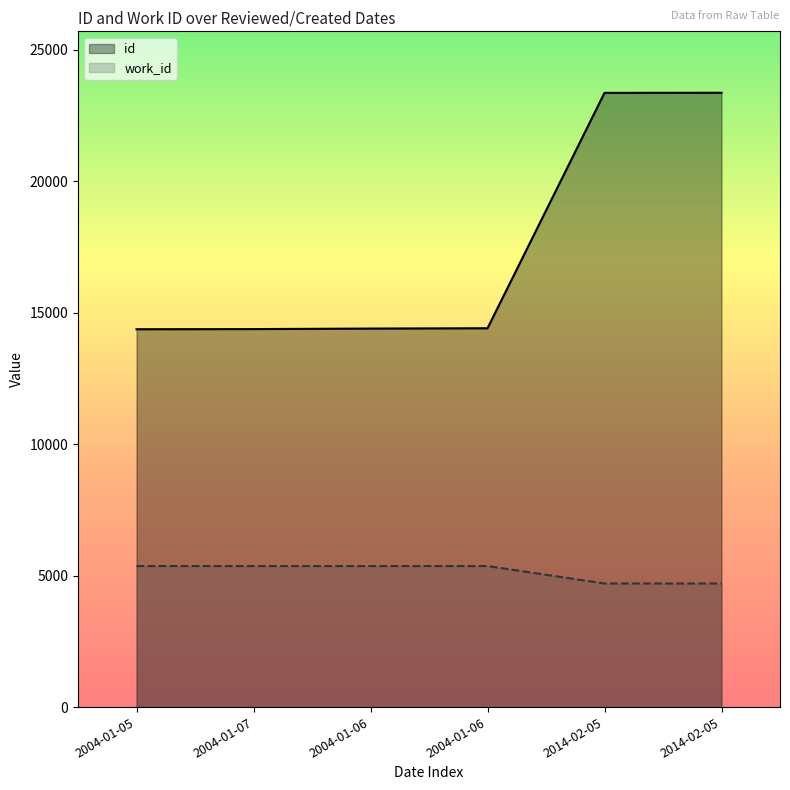

Does the chart have visible grid lines?

No